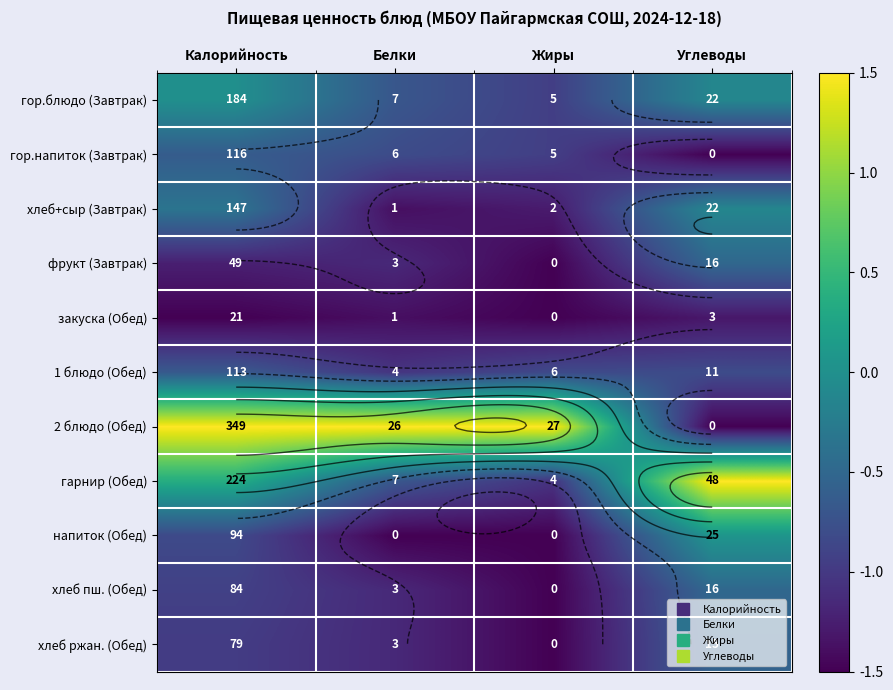

Which series changed the most between Калорийность and Углеводы?

2 блюдо (Обед)